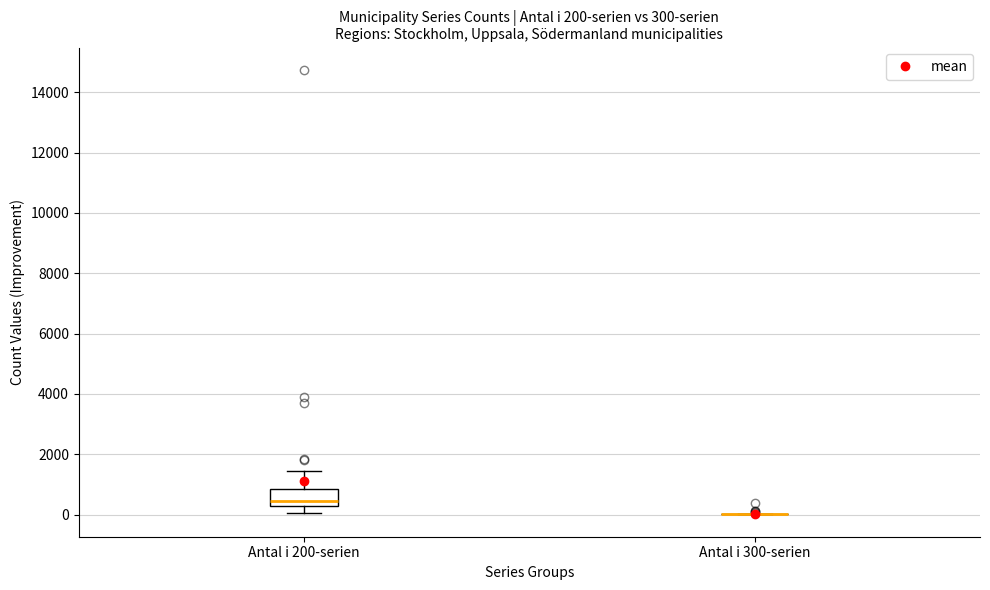

Which box is the tallest, from its lower edge to its upper edge?

Antal i 200-serien